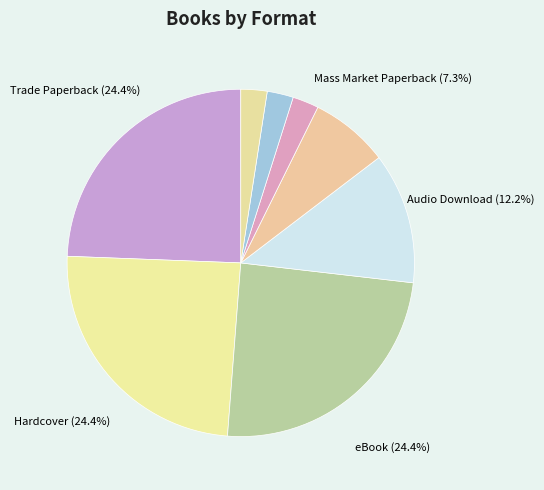

Which category has the smallest portion of the pie?

Novelty